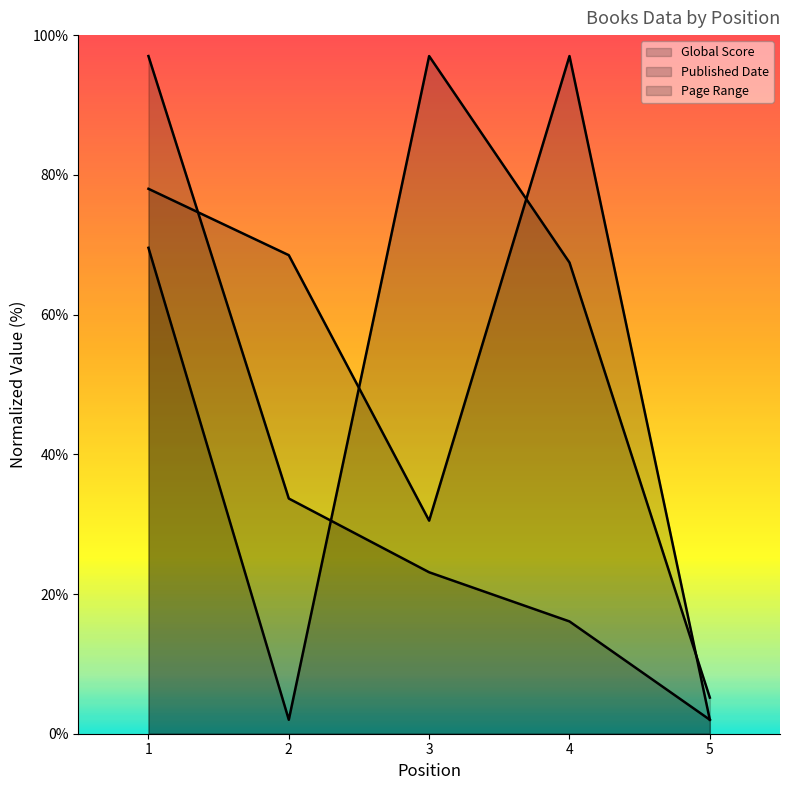

How many values in the Global Score series exceed 23?

3